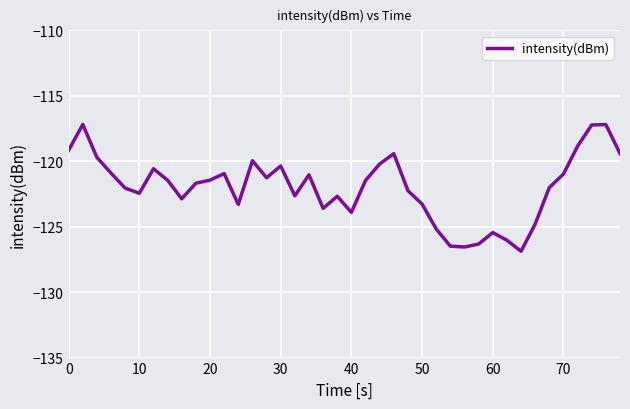

What is the difference between the maximum and minimum values?

9.7